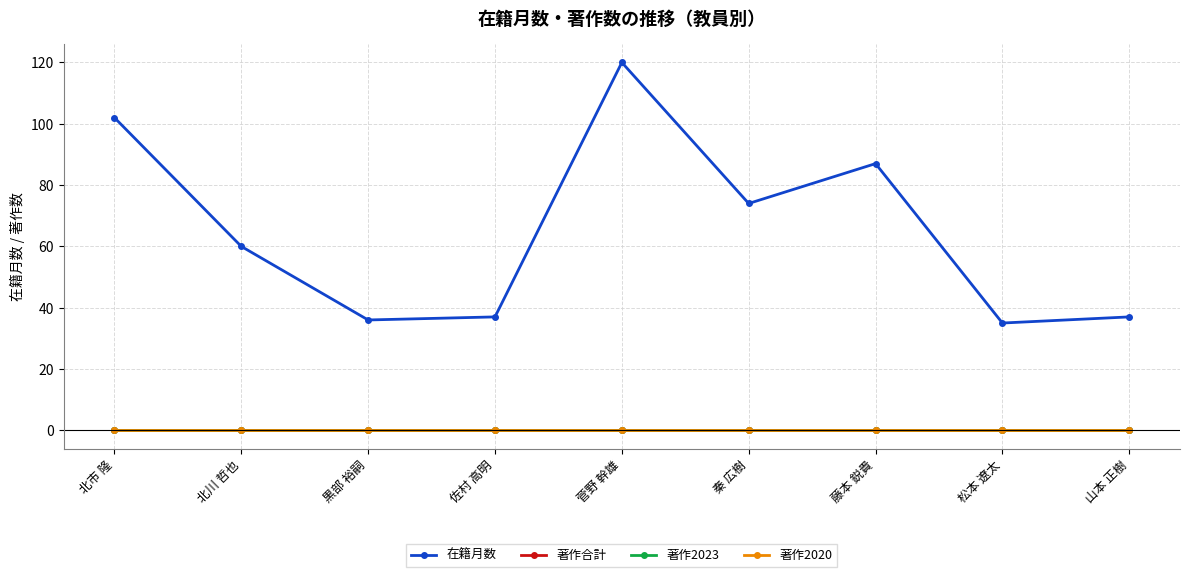

Reading left to right, list all the values displayed in this chart.

在籍月数: 102	60	36	37	120	74	87	35	37
著作合計: 0	0	0	0	0	0	0	0	0
著作2023: 0	0	0	0	0	0	0	0	0
著作2020: 0	0	0	0	0	0	0	0	0